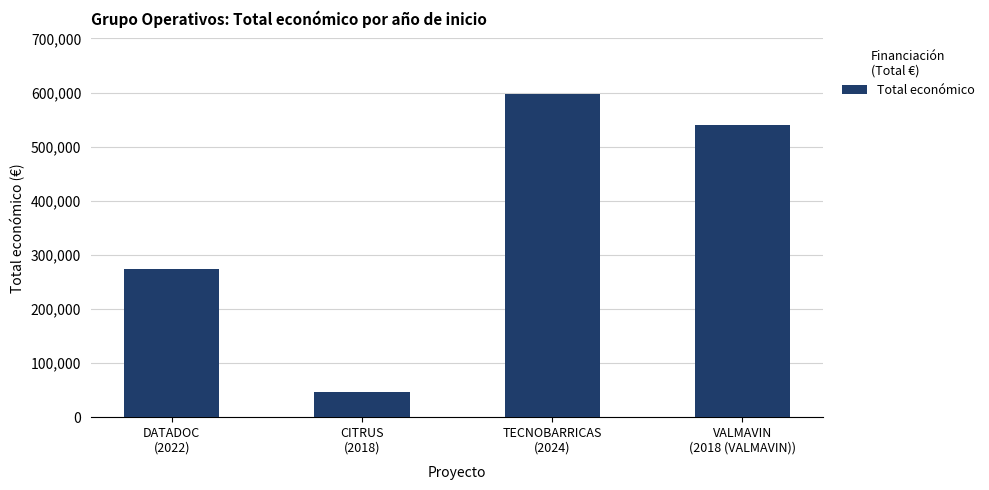

How many data points are less than 540000?

2